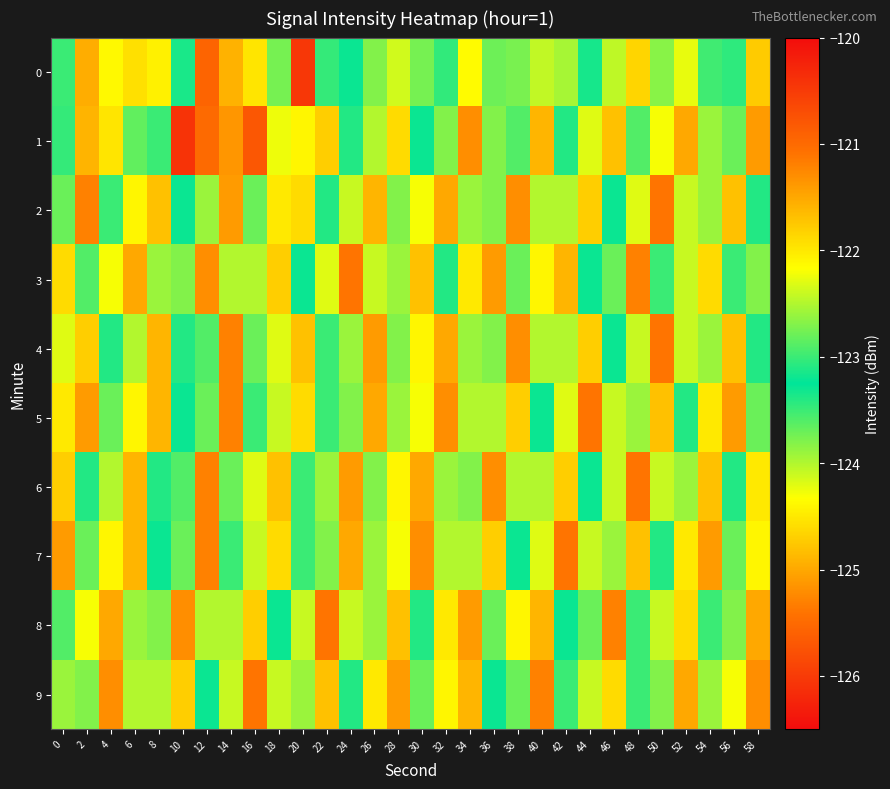

Which category has the highest value across all series?

20